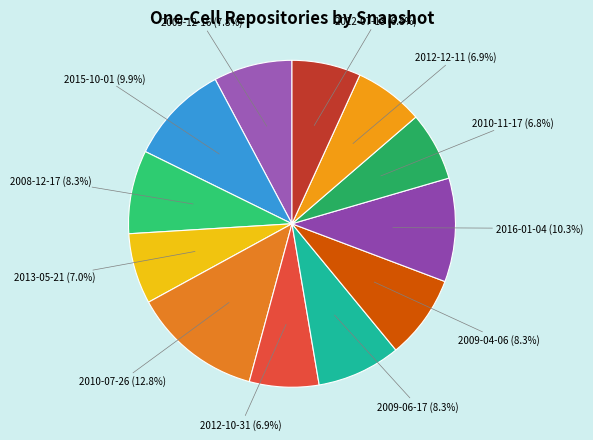

What percentage is NOT represented by 2015-10-01?

90.1%